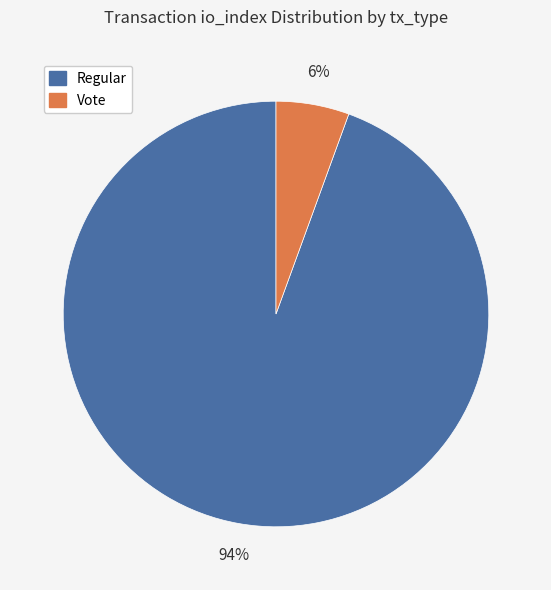

Does any single category account for the majority?

Yes